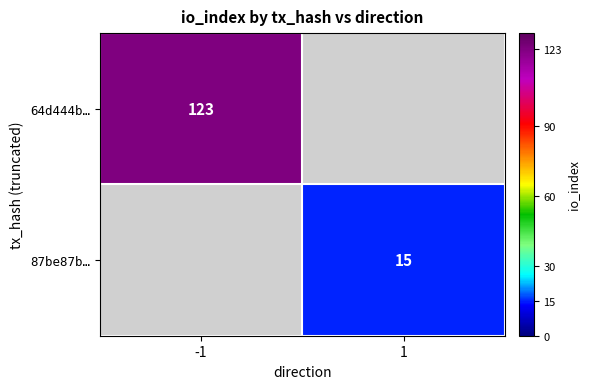

The 64d444b… series shows 64 at -1. True or false?

False